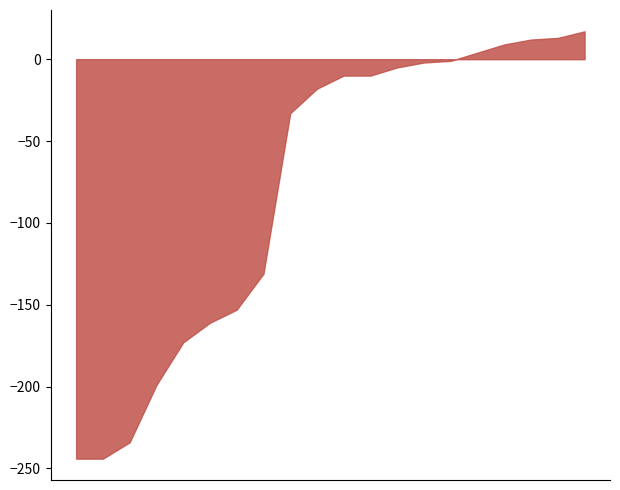

What is the difference between the maximum and minimum values?

261